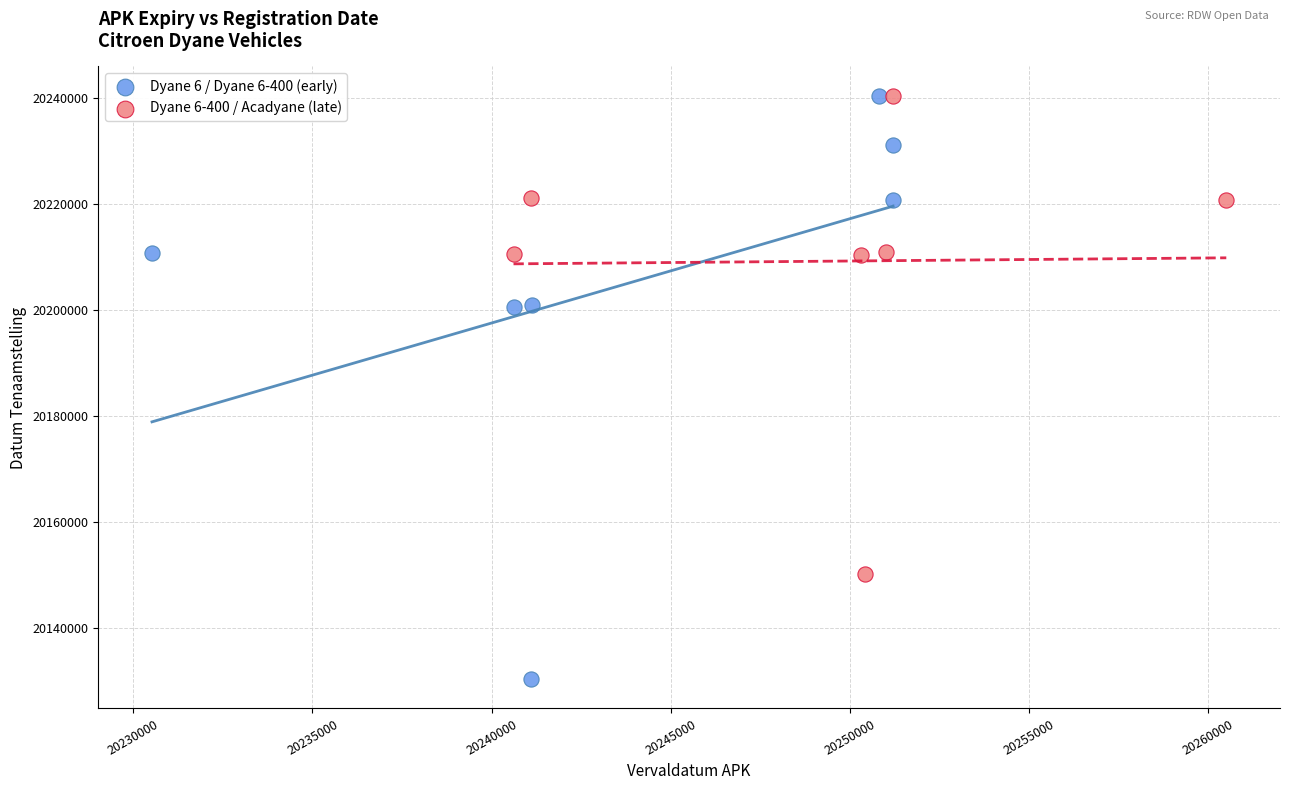

Which series has the largest Y range (max minus min)?

Dyane 6 / Dyane 6-400 (early)